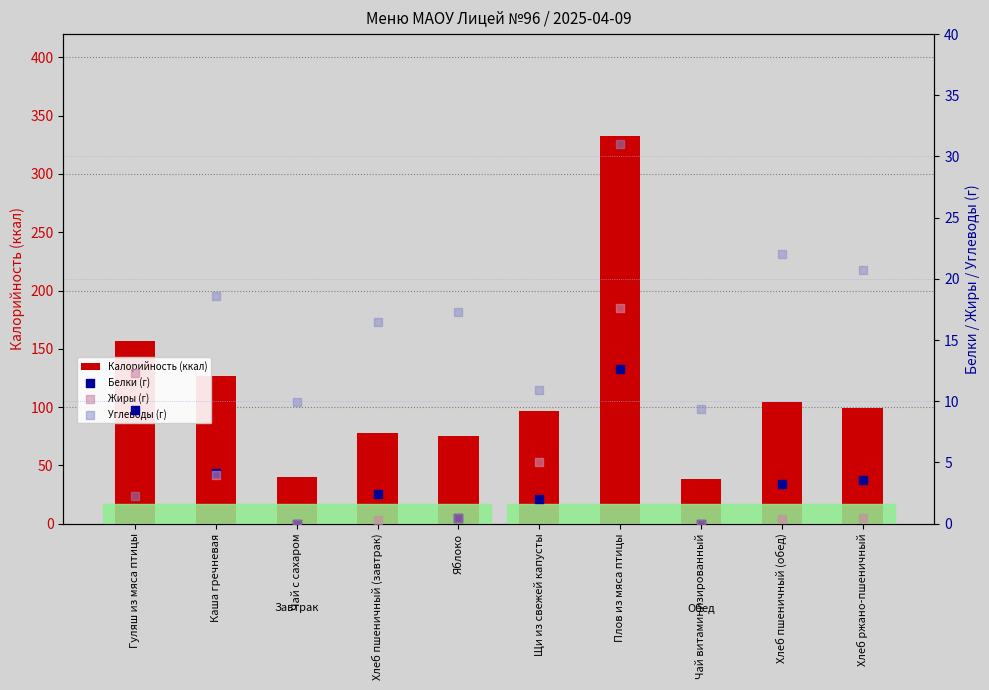

What are all the series names shown in the legend?

Калорийность (ккал), Белки (г), Жиры (г), Углеводы (г)